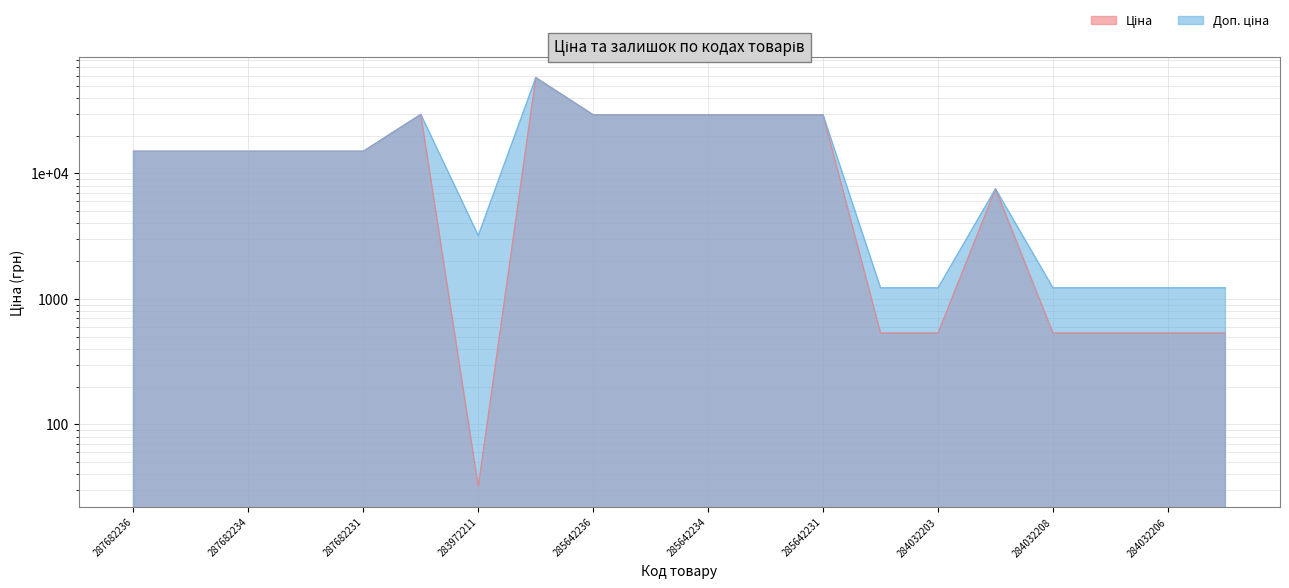

How many data points in Ціна are above 15019?

12